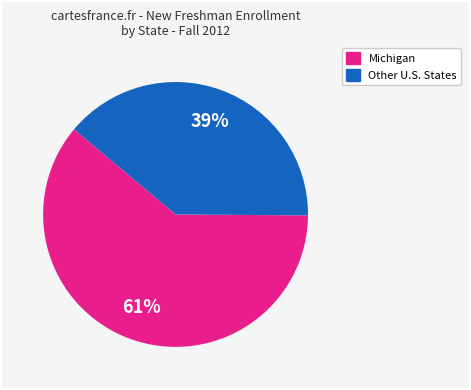

Is there any slice that represents more than half of the pie?

Yes